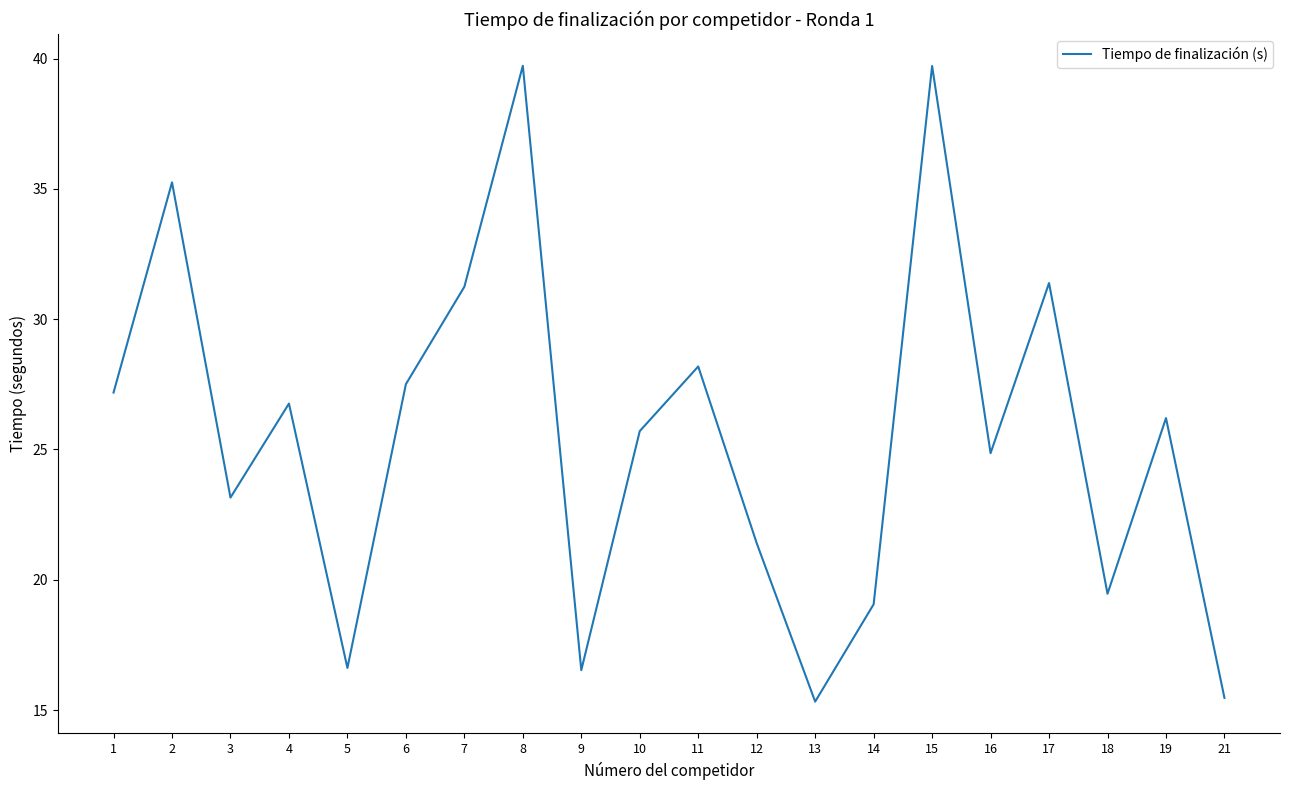

Where is the first local minimum?

3